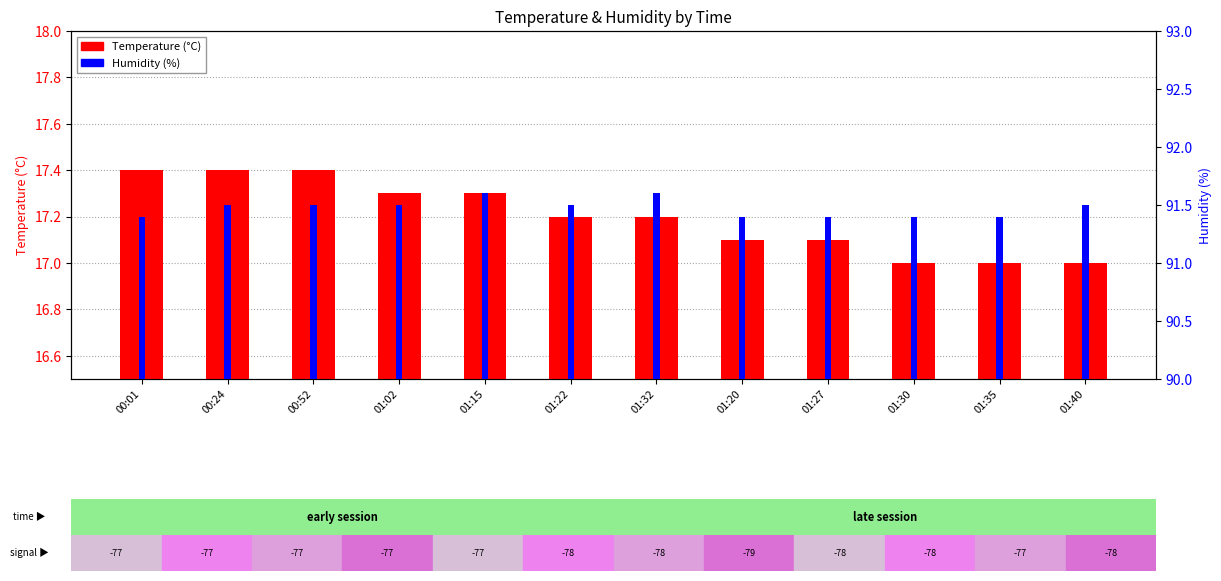

What are all the series names shown in the legend?

Temperature (°C), Humidity (%)